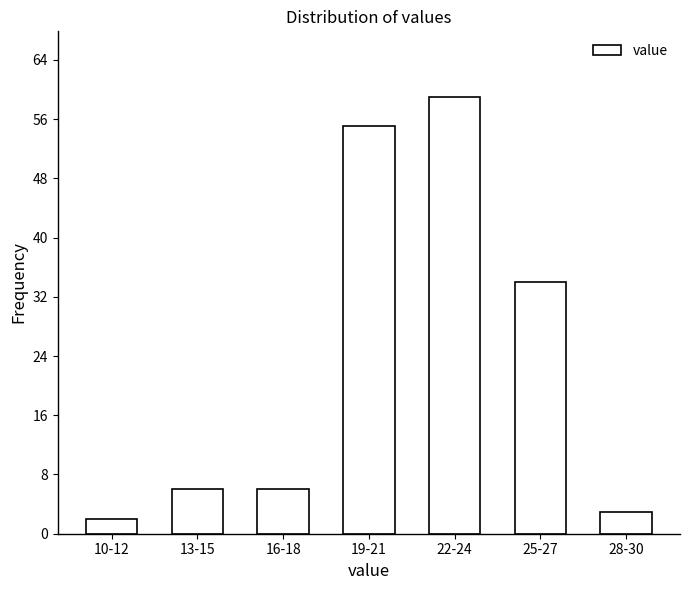

Reading right to left, list all the values displayed in this chart.

28-30=3	25-27=34	22-24=59	19-21=55	16-18=6	13-15=6	10-12=2